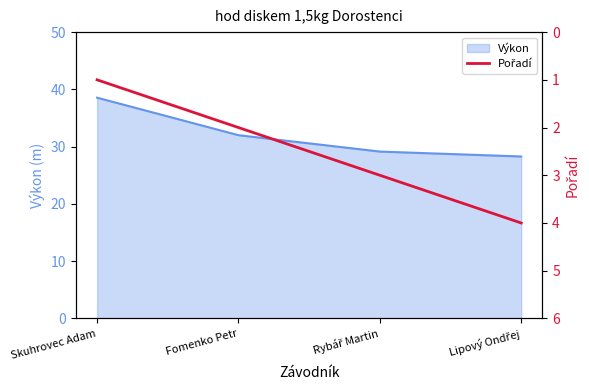

Is it true that Výkon equals 47.5 at Fomenko Petr?

False